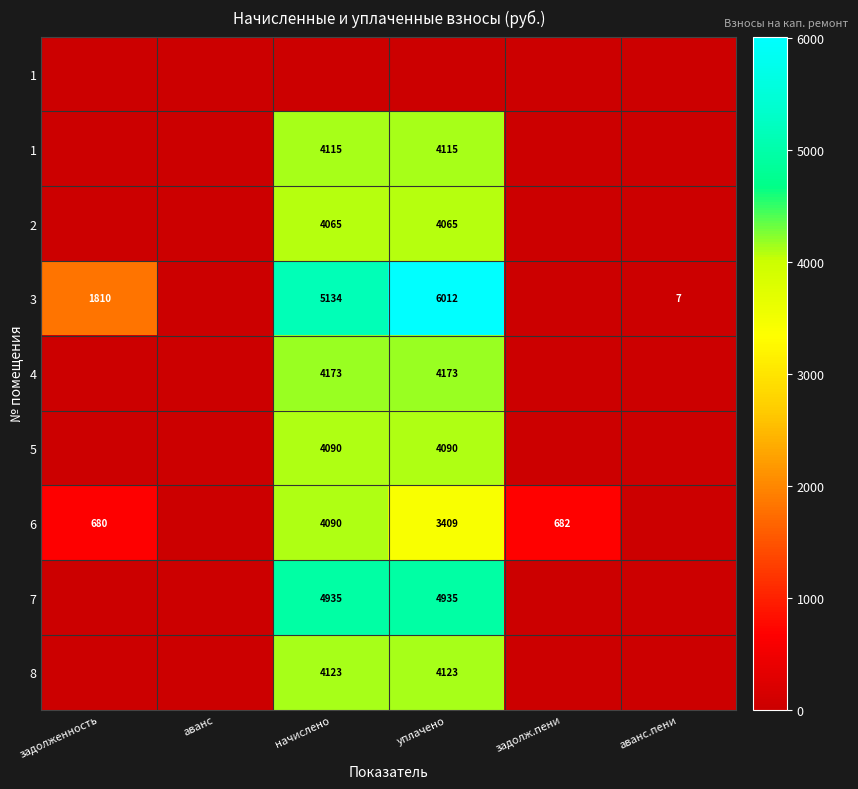

Between задолженность and аванс, which is larger?

задолженность